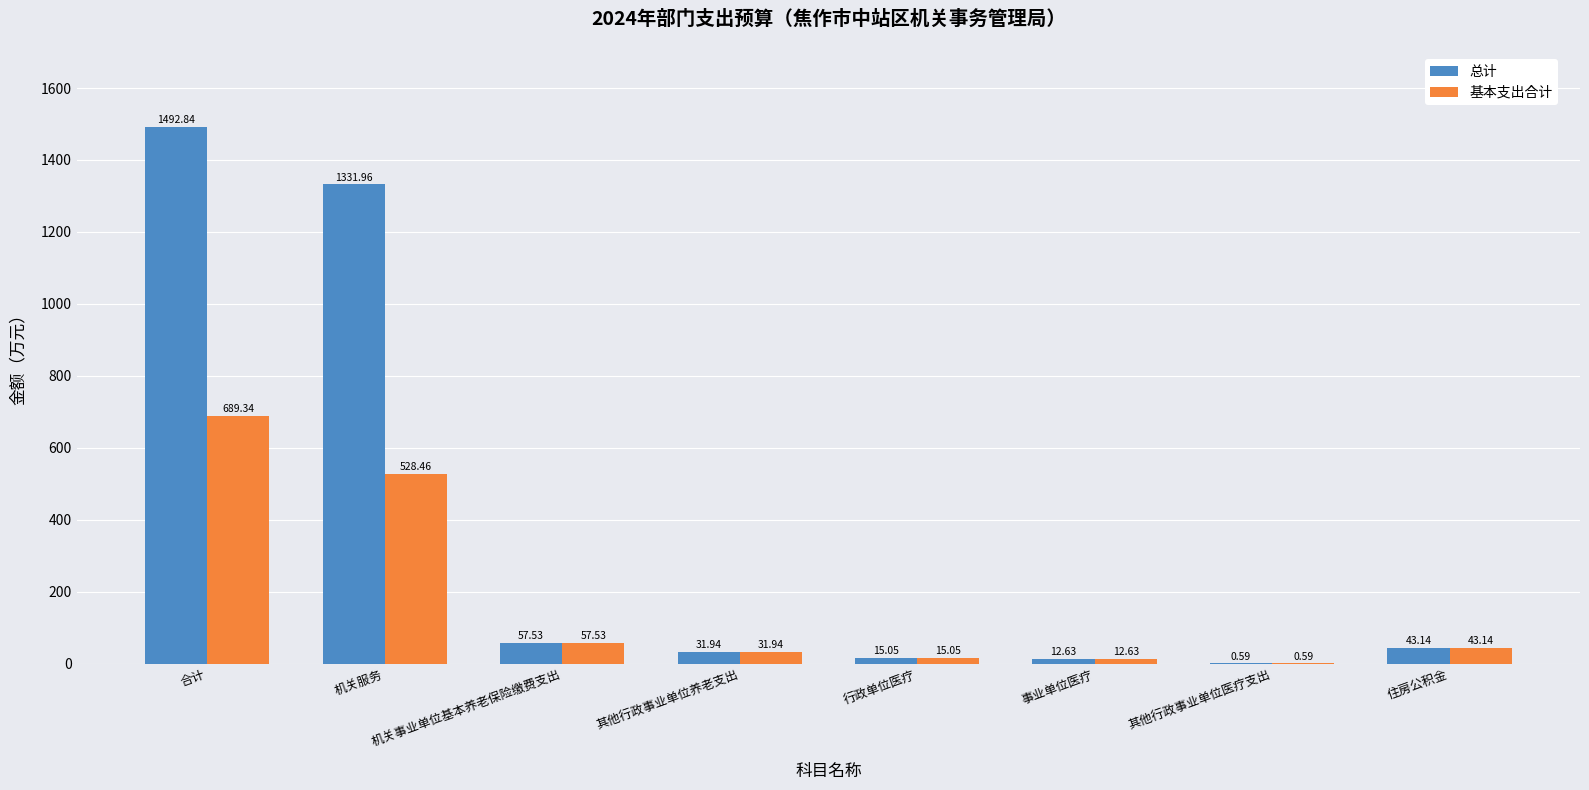

What is the highest value of the 基本支出合计 series?

689.3